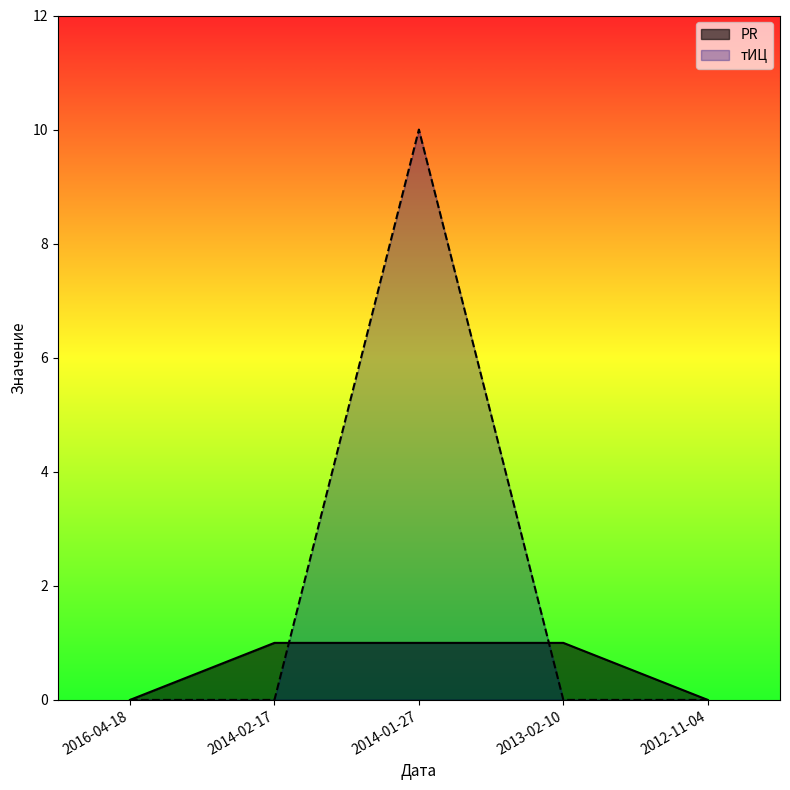

Reading left to right, list all the values displayed in this chart.

PR: 0	1	1	1	0
тИЦ: 0	0	10	0	0